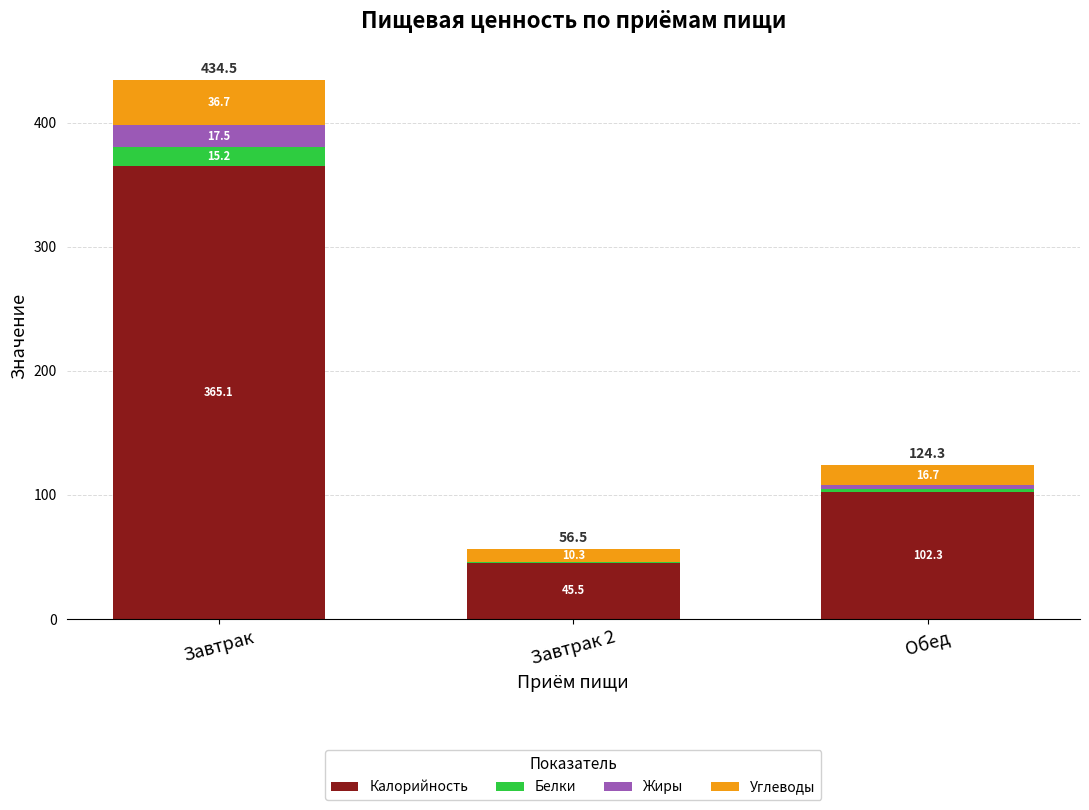

At which label does Калорийность reach its peak?

Завтрак